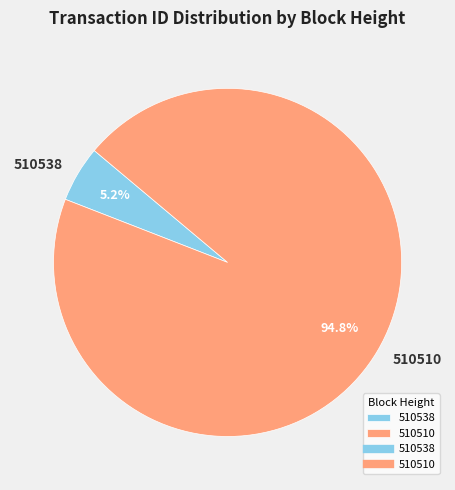

To the nearest percent, what is the difference between the 510538 and 510510 slice percentages?

90%